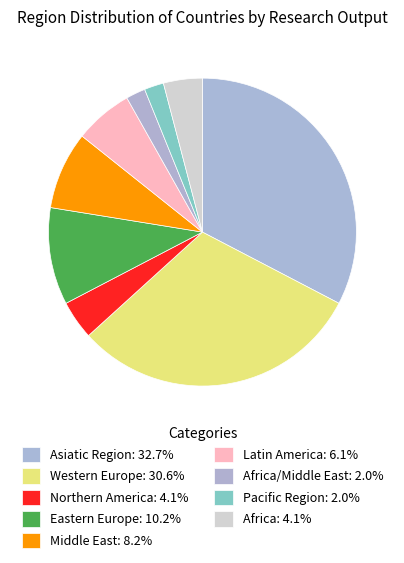

Count the number of slices in the pie.

9